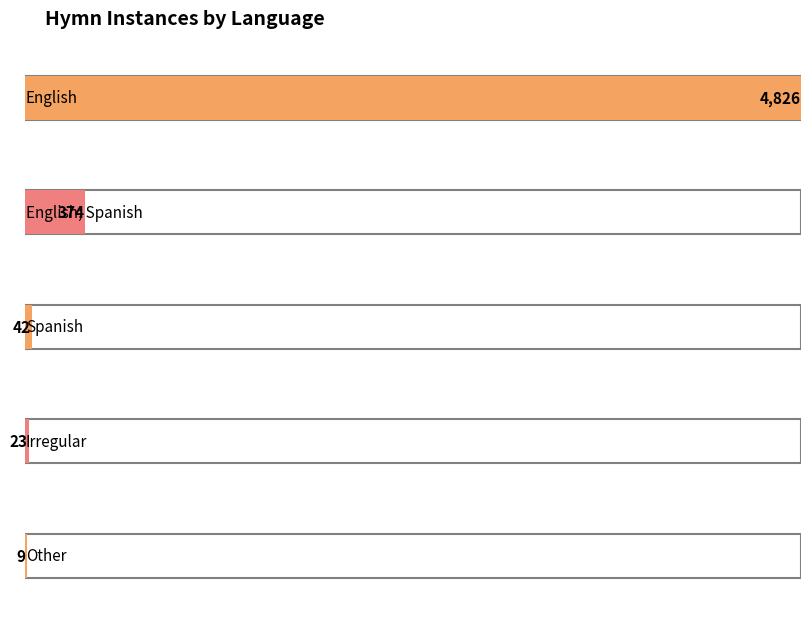

What is the difference between the second highest and minimum values?

365